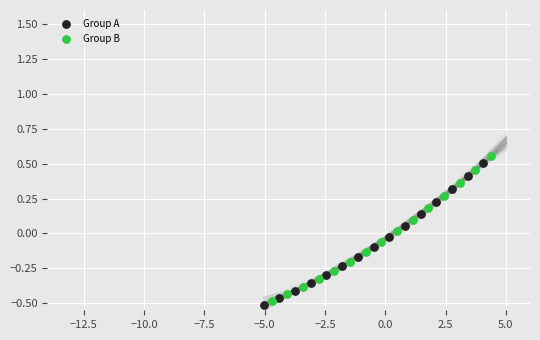

Which series has the widest spread of Y values?

Group B